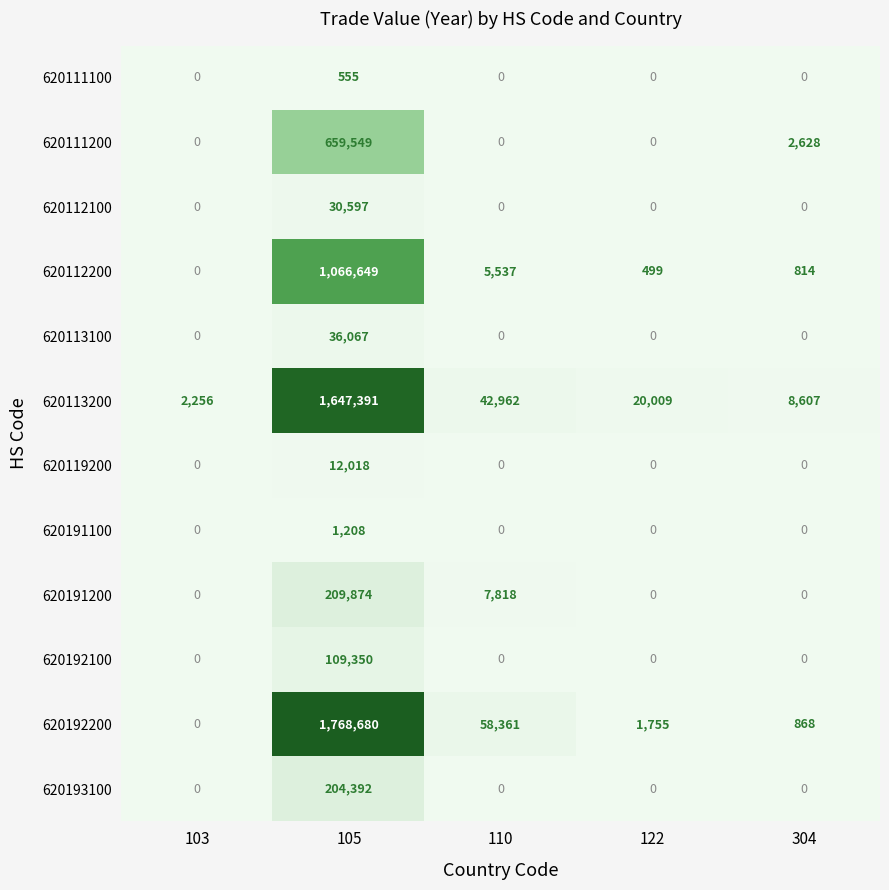

Which category has the highest value in the 620113200 series?

105